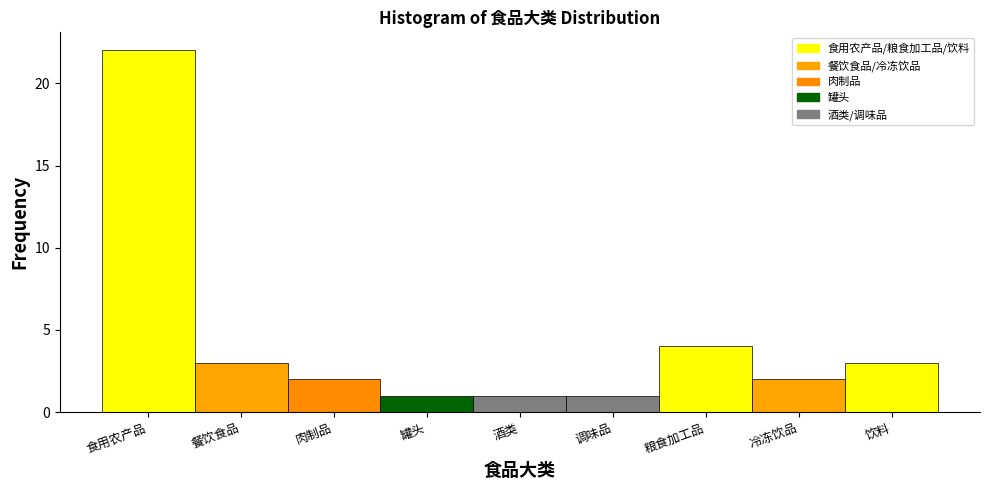

Reading left to right, transcribe all the data shown in this chart.

22	3	2	1	1	1	4	2	3